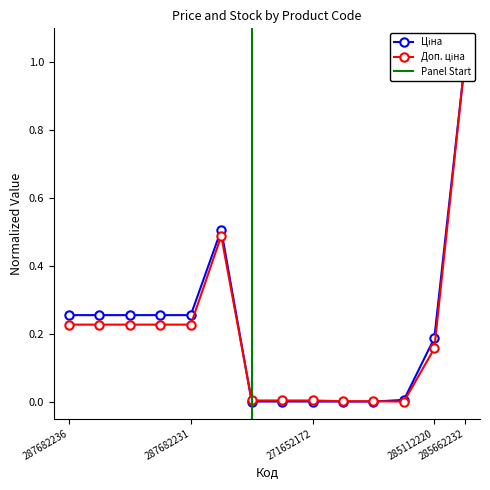

The value of Доп. ціна at 287682235 is 0.2. True or false?

True